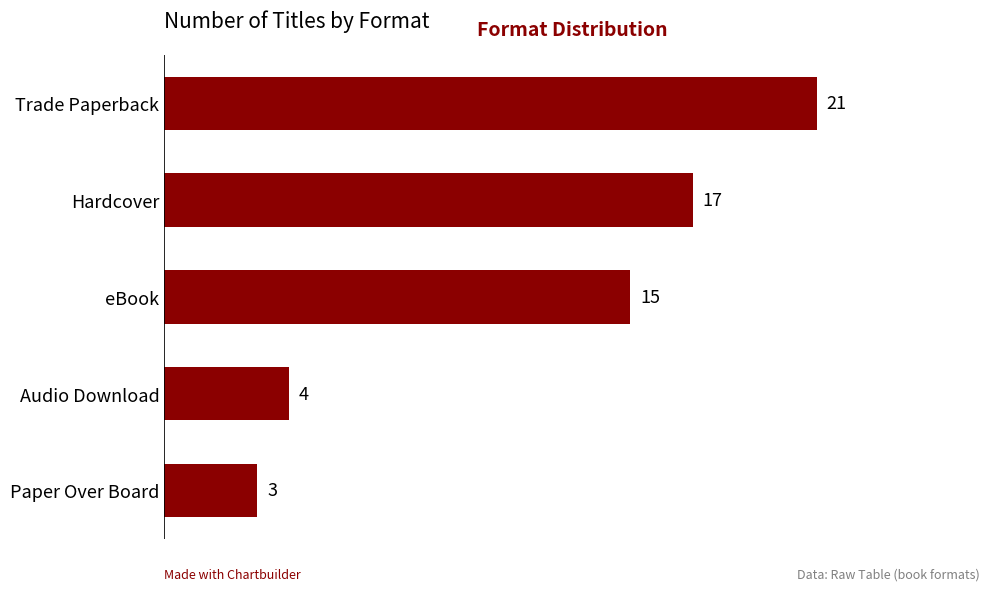

At which category does the chart reach its minimum across all series?

Paper Over Board